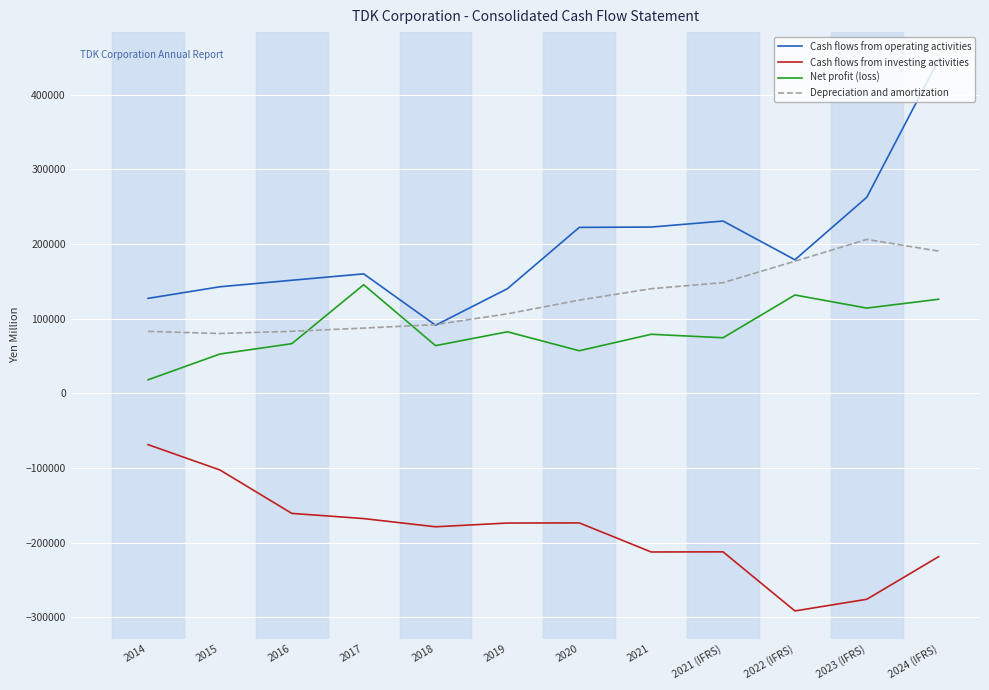

Between which two adjacent categories do Net profit (loss) and Depreciation and amortization first intersect?

2016 and 2017